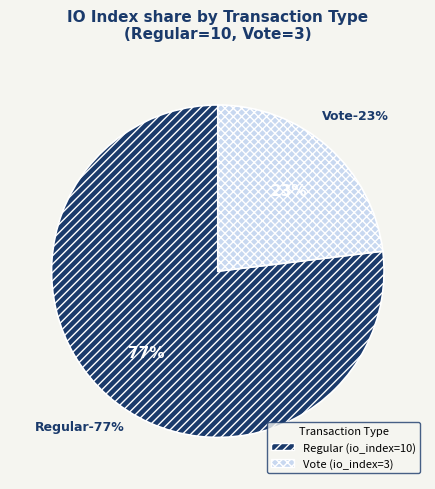

To the nearest percent, what is the average slice percentage?

50%